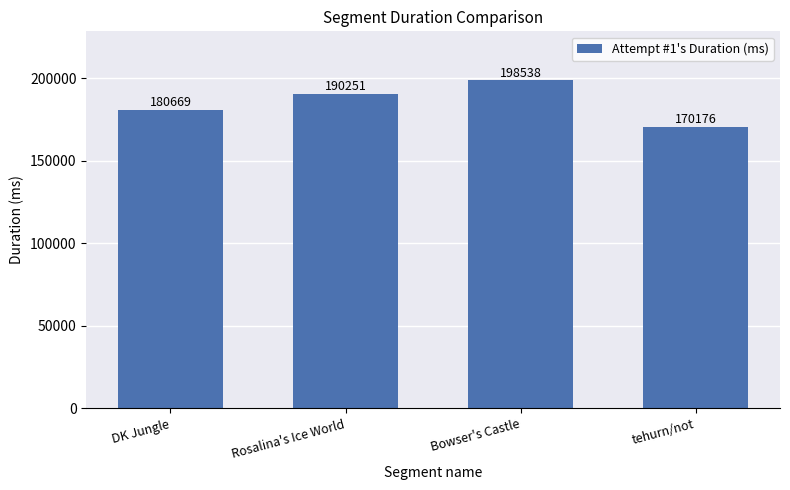

Is it true that the value at DK Jungle is 79952?

False